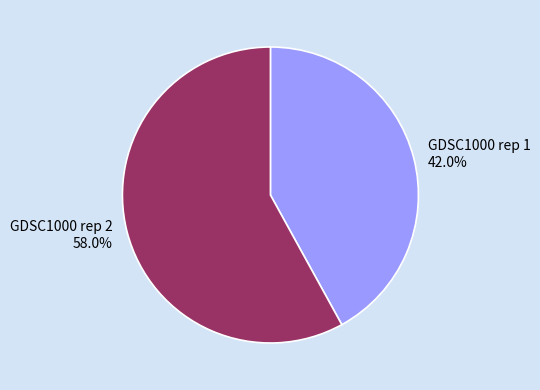

Which slice is the largest?

GDSC1000 rep 2